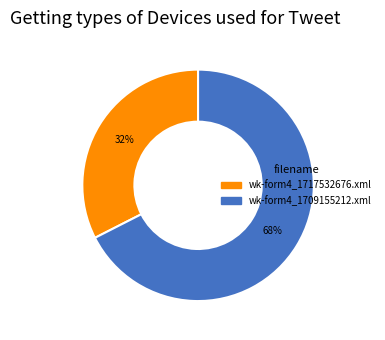

To the nearest percent, what percentage of the pie is wk-form4_1717532676.xml?

32%